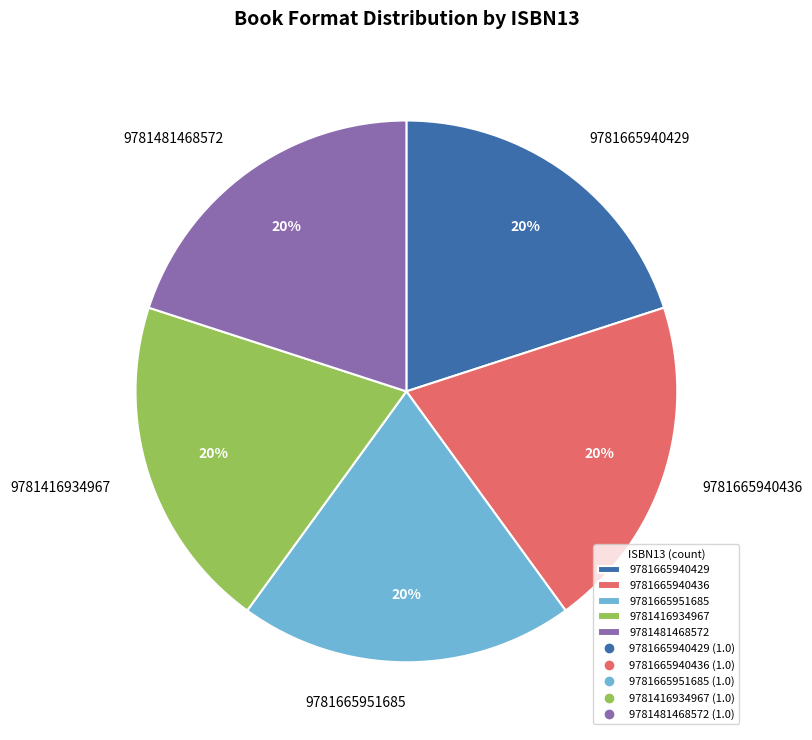

To the nearest percent, what is the combined percentage of 9781665940429 and 9781665940436?

40%